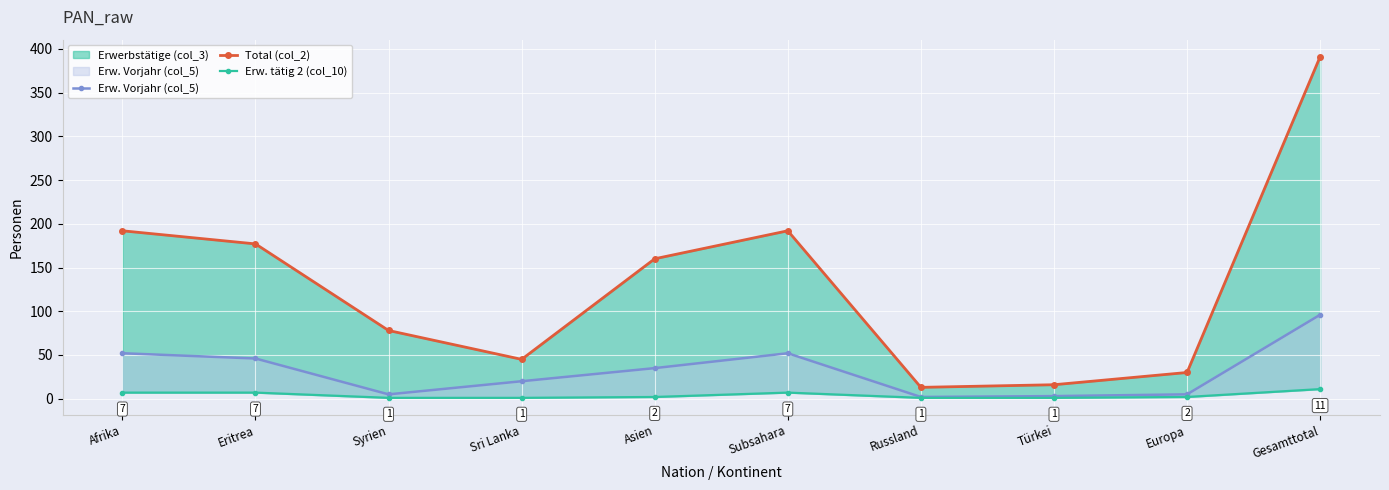

Which category has the highest value across all series?

Gesamttotal